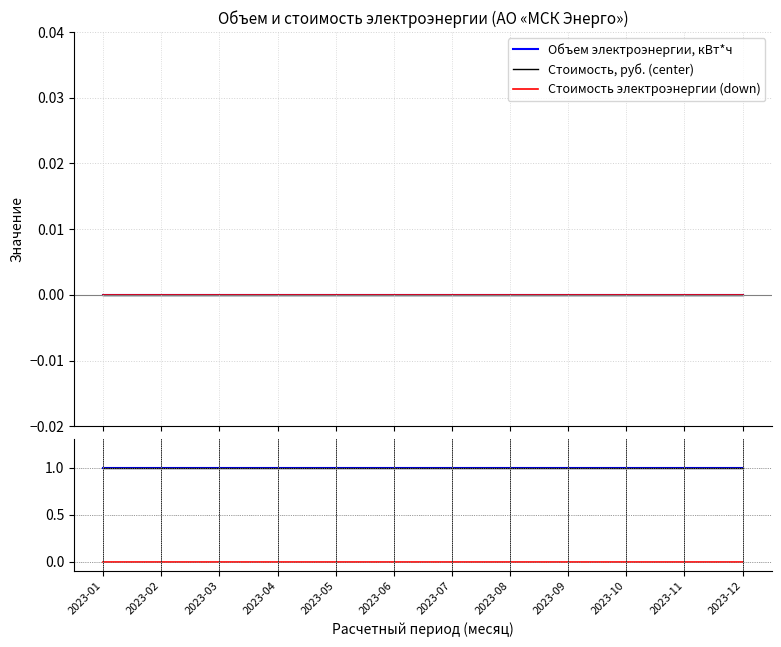

How many lines are shown in the chart?

6